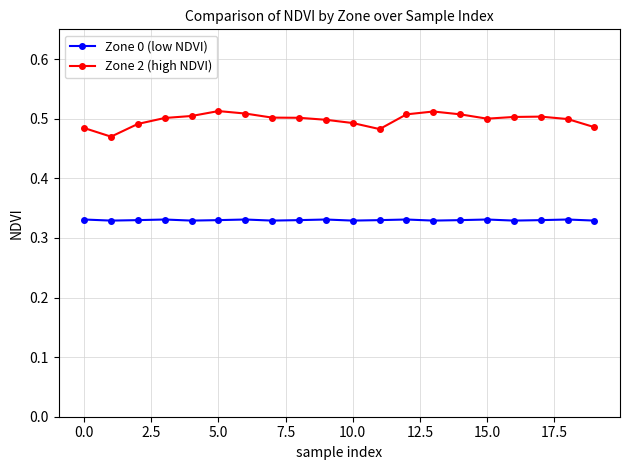

True or false: Zone 2 (high NDVI) and Zone 0 (low NDVI) cross at least once.

False